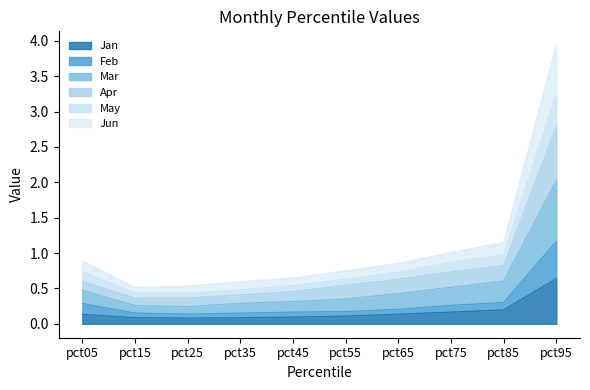

What is the total value across all series at pct75?

1.0